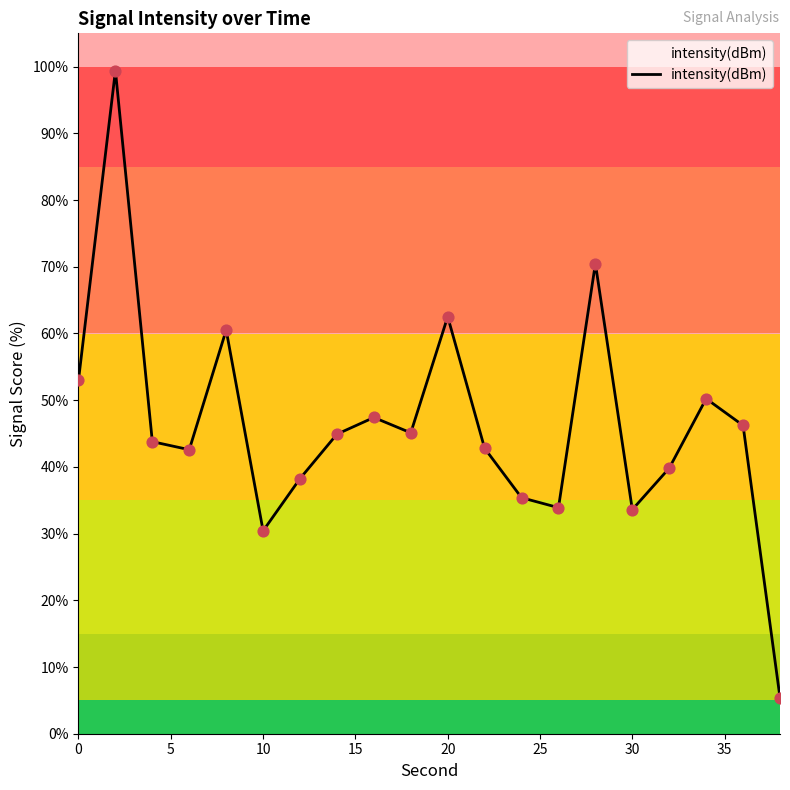

What is the smallest value displayed?

5.4